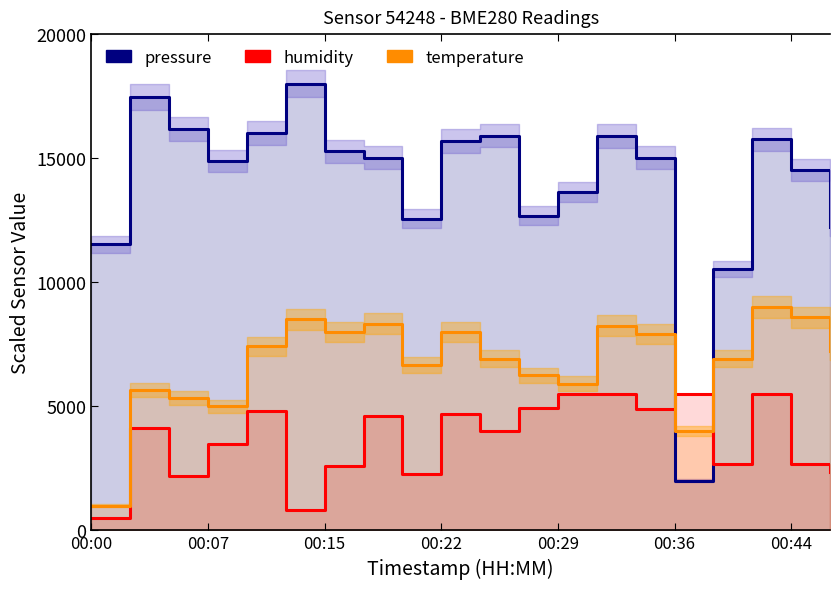

True or false: humidity has more than 1 interior local peaks.

True